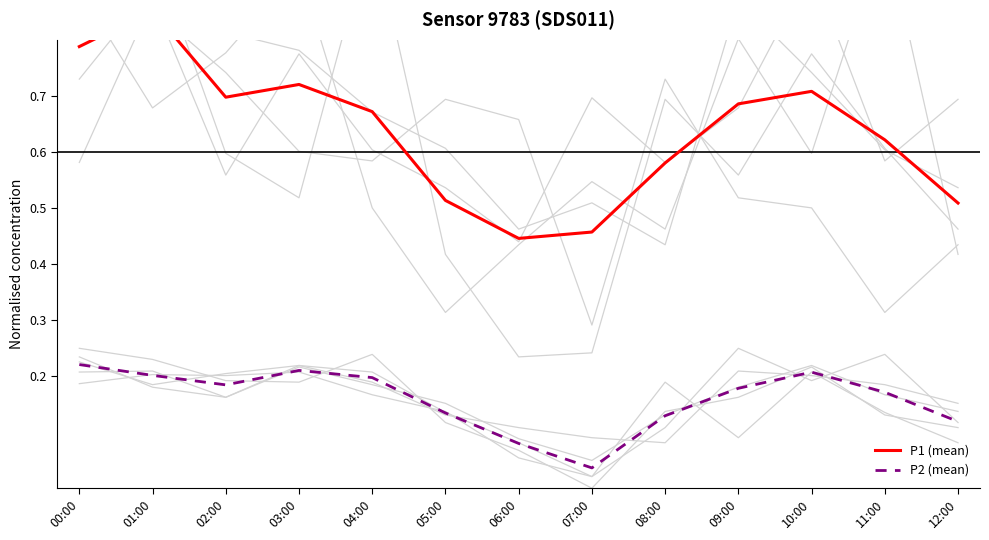

What is the label of the 9th point from the left?

08:00